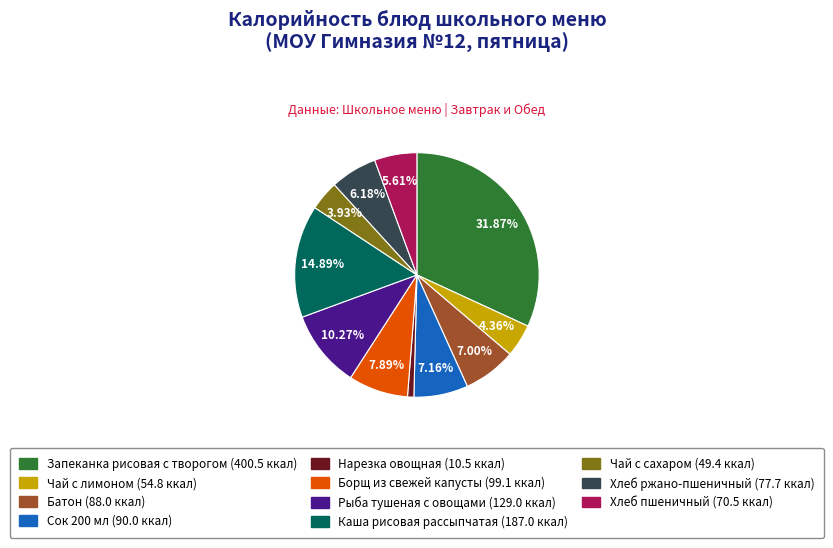

The Чай с сахаром slice represents 4% of the pie. True or false?

True